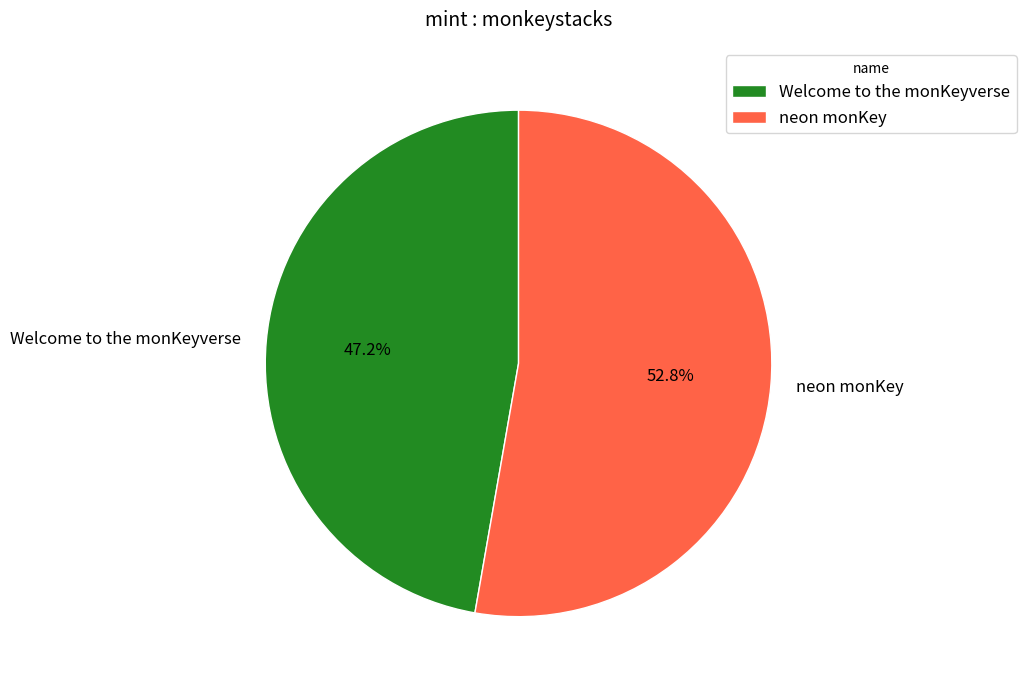

Which slice is the smallest?

Welcome to the monKeyverse